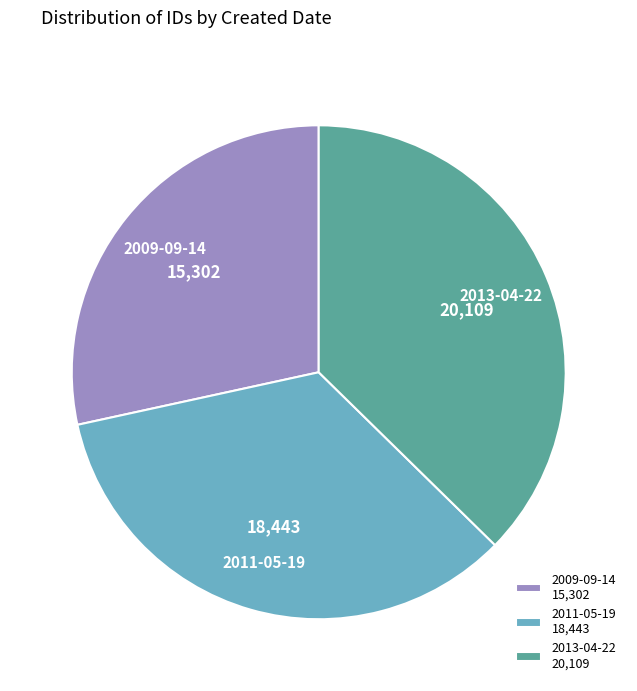

How many segments does this pie chart have?

3